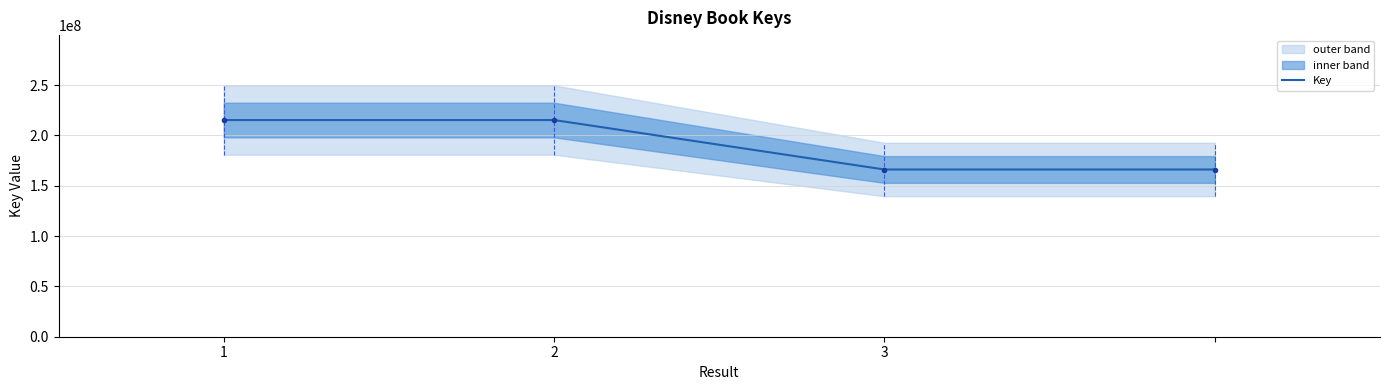

Count the number of values greater than 215335822.

1